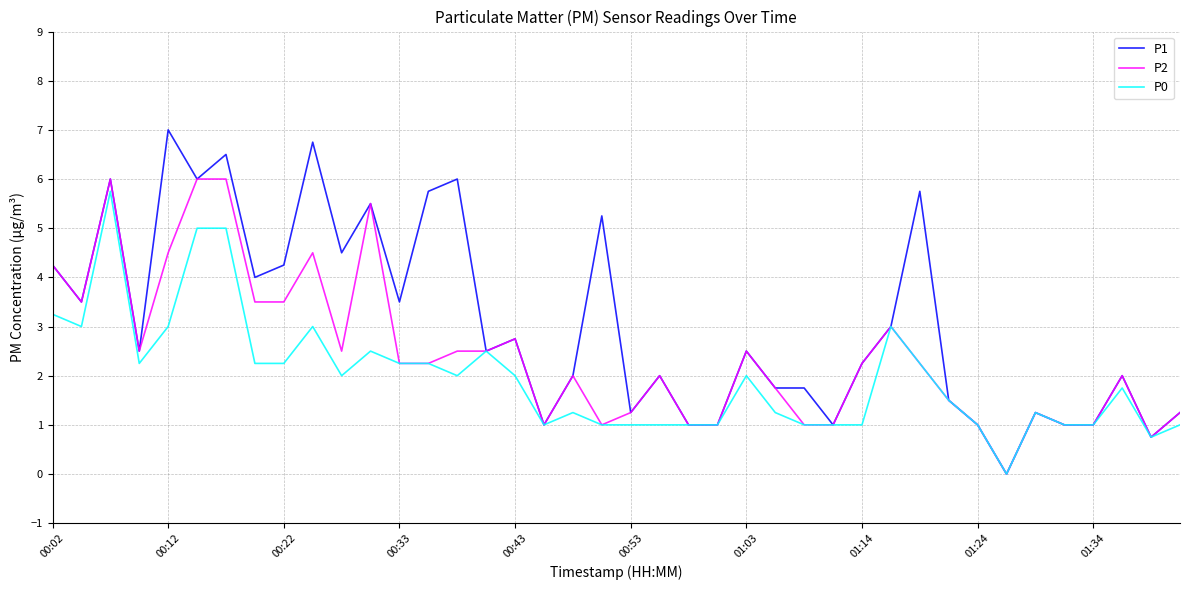

Which series has the widest spread of values?

P1